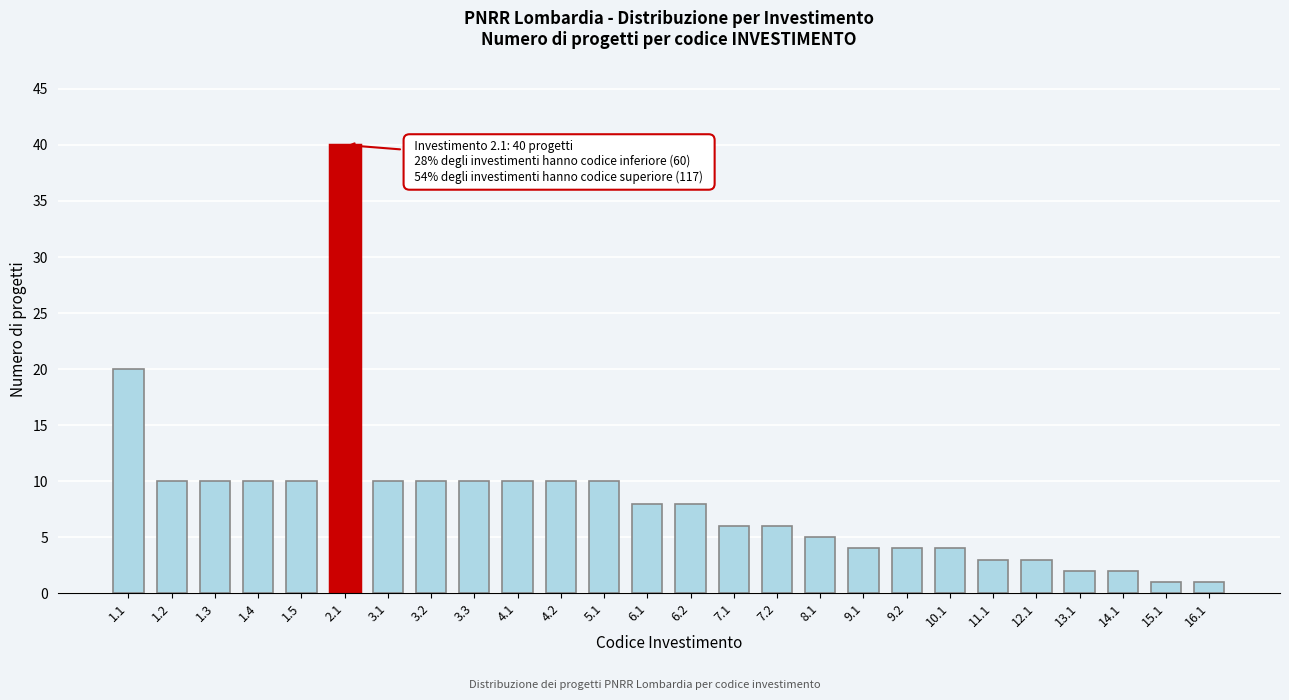

Reading left to right, extract all data points from this chart.

1.1=20	1.2=10	1.3=10	1.4=10	1.5=10	2.1=40	3.1=10	3.2=10	3.3=10	4.1=10	4.2=10	5.1=10	6.1=8	6.2=8	7.1=6	7.2=6	8.1=5	9.1=4	9.2=4	10.1=4	11.1=3	12.1=3	13.1=2	14.1=2	15.1=1	16.1=1